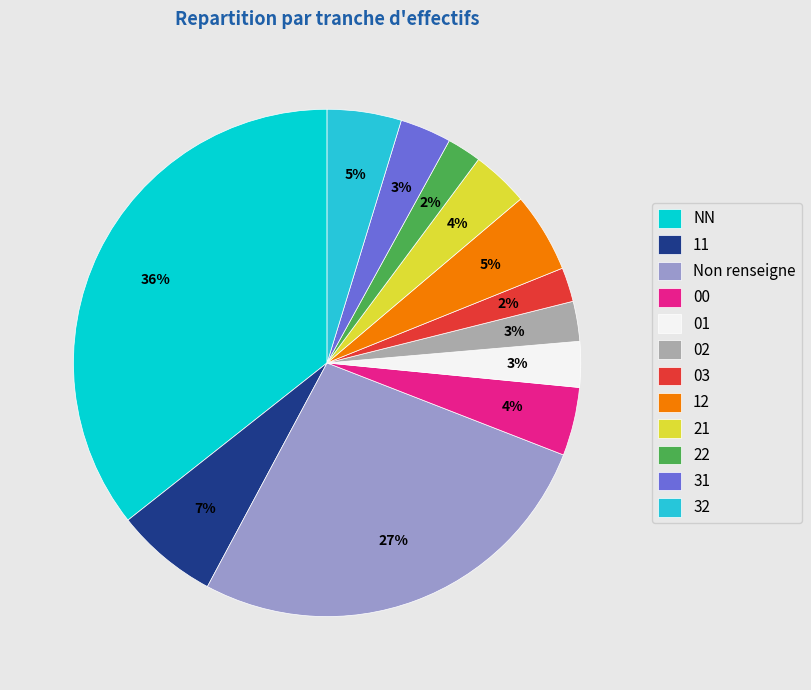

To the nearest percent, what is the difference between the 12 and 01 slice percentages?

2%